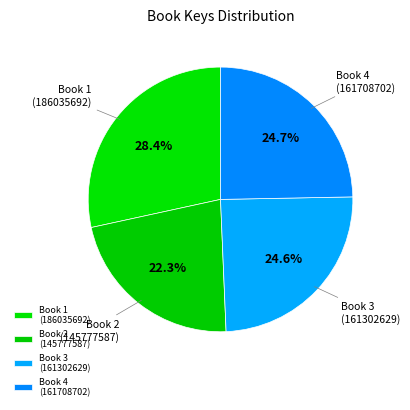

How much of the chart is everything except Book 3 (161302629)?

75.4%